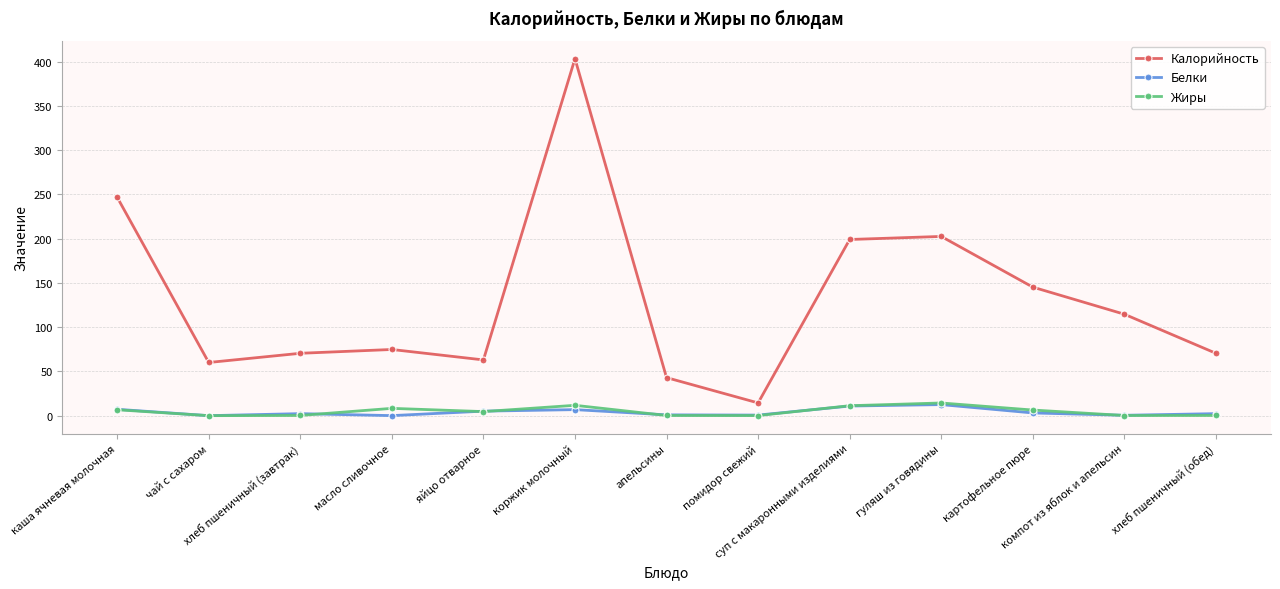

What is the value of the Калорийность point at the 5th from the left?

63.0